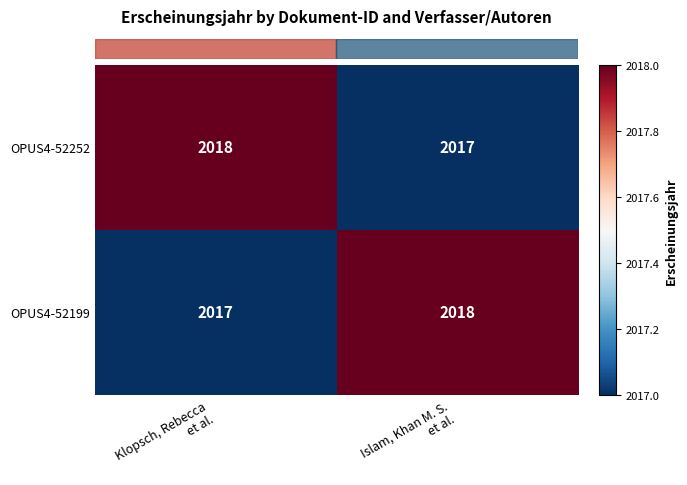

What is the sum of all OPUS4-52252 values?

4035